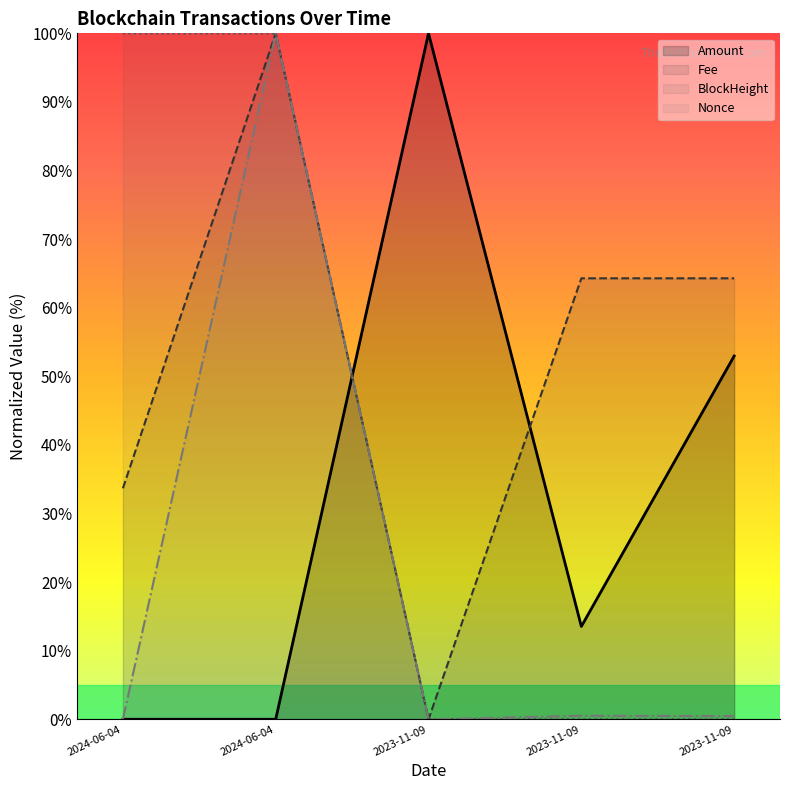

In Nonce, how many points are lower than both neighbors (excluding endpoints)?

1